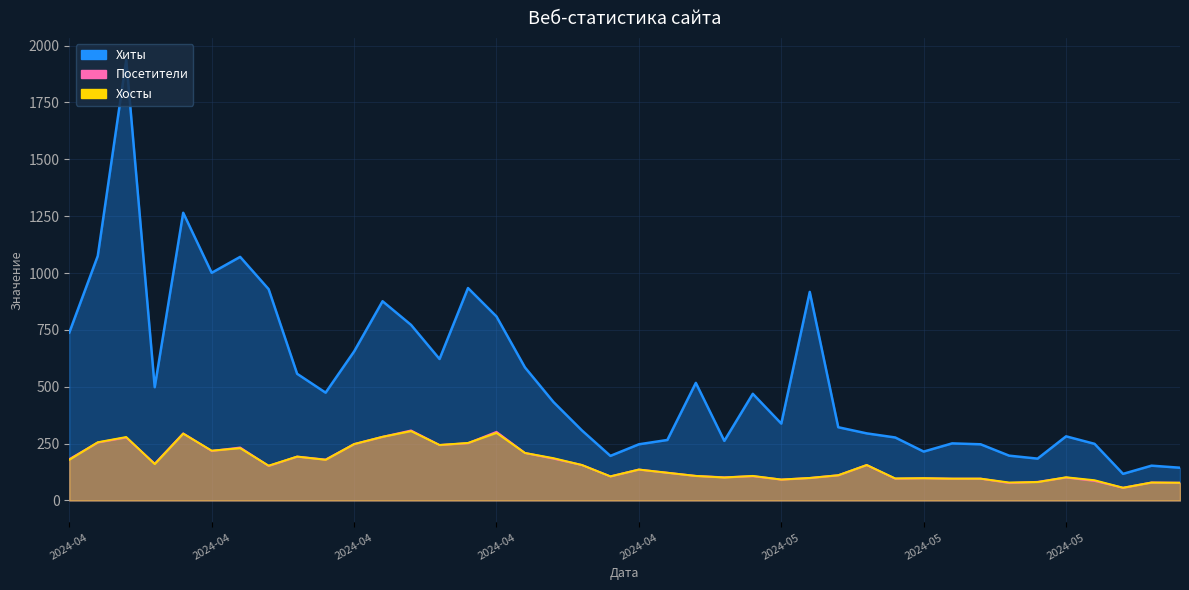

At which category is the sum across all series the highest?

2024-04-10